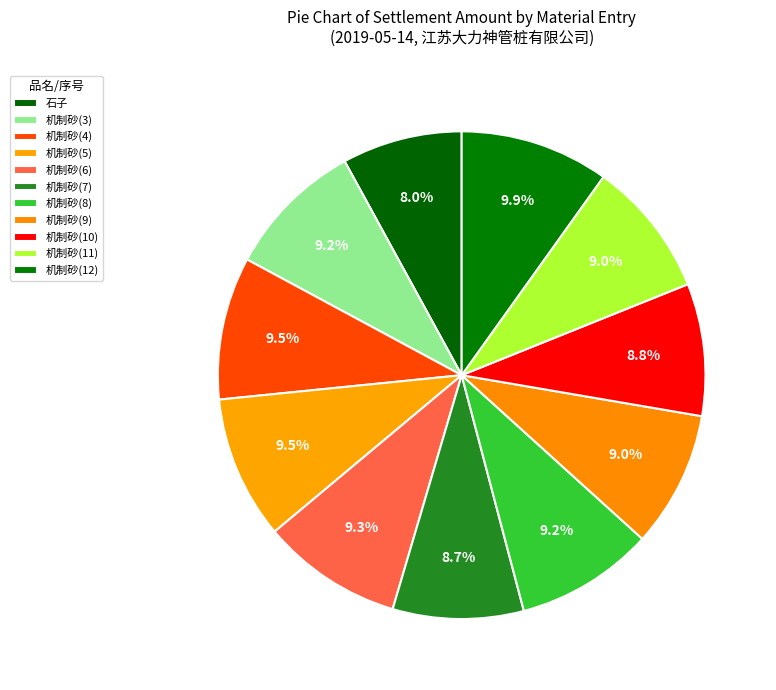

True or false: 机制砂(10) accounts for 1% of the total.

False